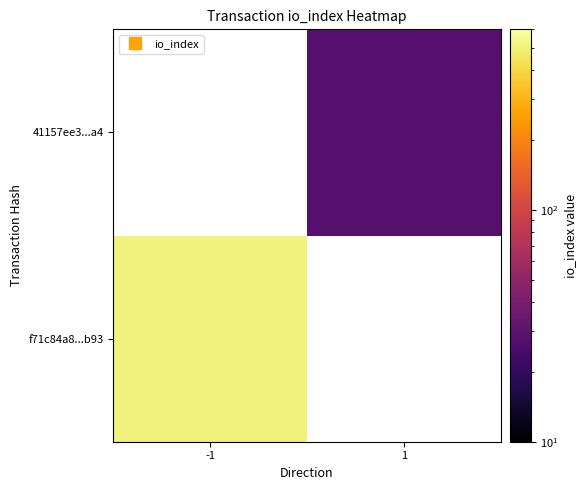

How many series are shown in this chart?

2